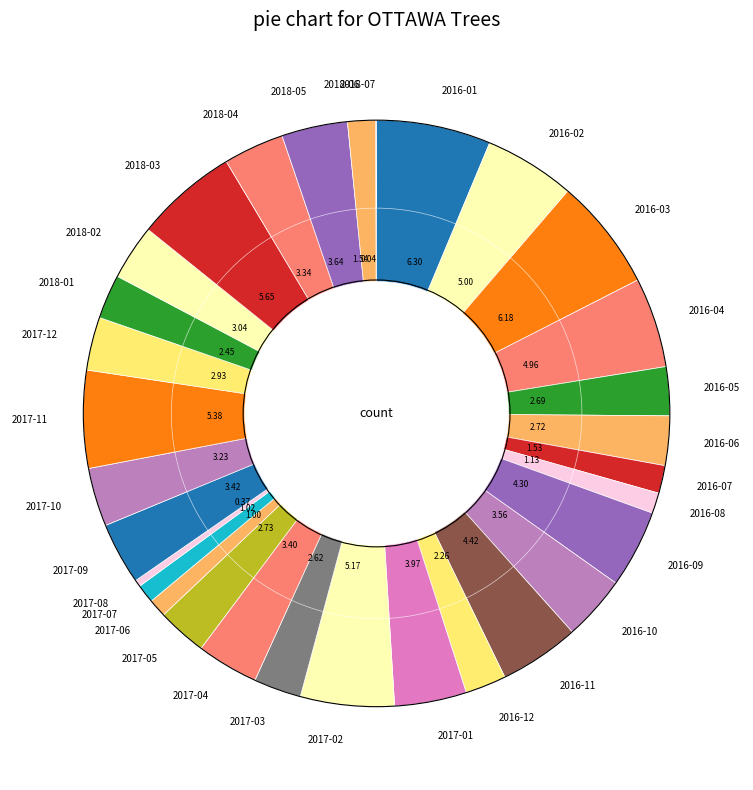

Rank the categories by value from lowest to highest.

2018-07, 2017-08, 2017-06, 2017-07, 2016-08, 2016-07, 2018-06, 2016-12, 2018-01, 2017-03, 2016-05, 2016-06, 2017-05, 2017-12, 2018-02, 2017-10, 2018-04, 2017-04, 2017-09, 2016-10, 2018-05, 2017-01, 2016-09, 2016-11, 2016-04, 2016-02, 2017-02, 2017-11, 2018-03, 2016-03, 2016-01